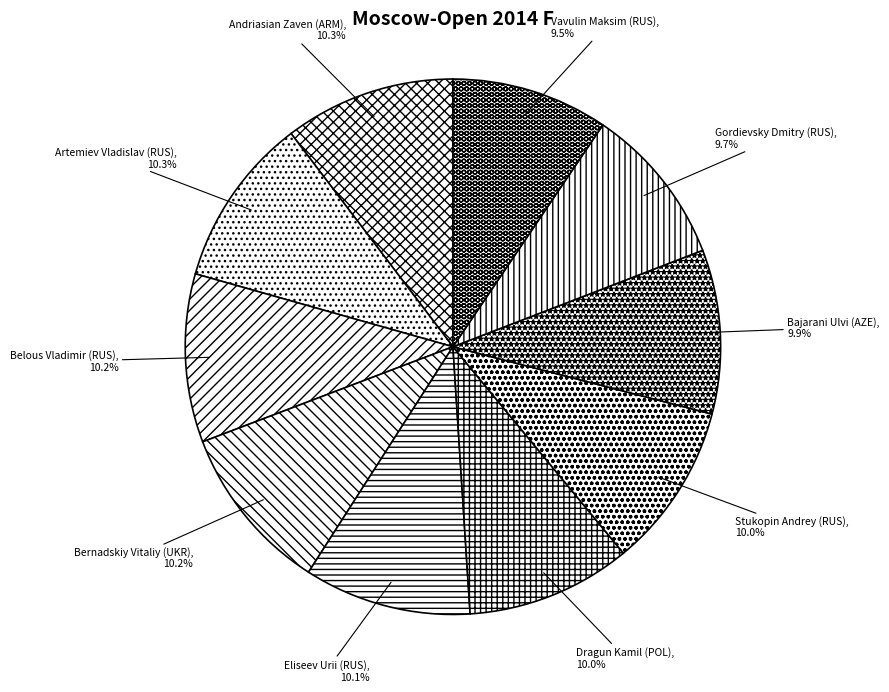

How many slices are in this pie chart?

10